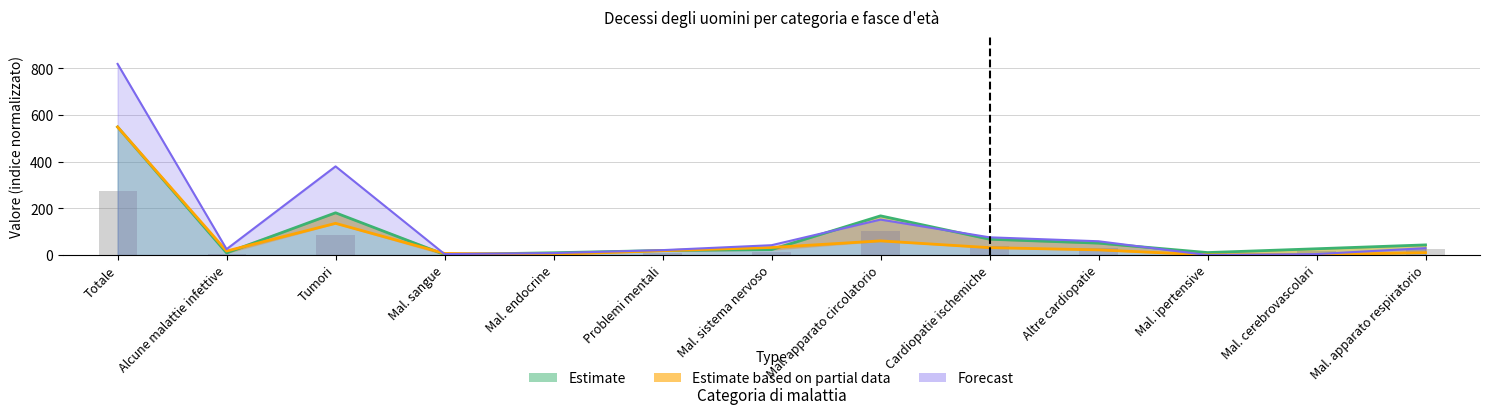

Is it true that APVP equals 3.0 at Mal. endocrine?

True